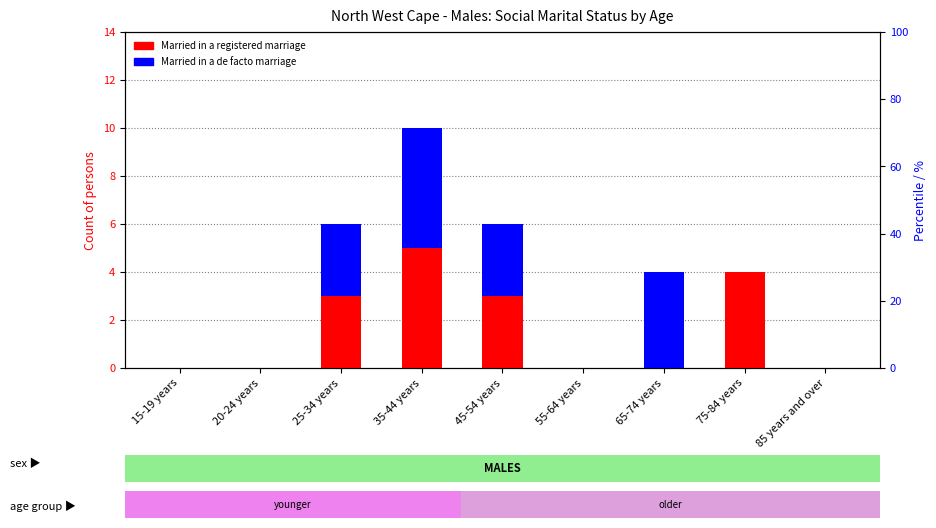

List the labels in order of Married in a registered marriage value, smallest first.

15-19 years, 20-24 years, 55-64 years, 65-74 years, 85 years and over, 25-34 years, 45-54 years, 75-84 years, 35-44 years